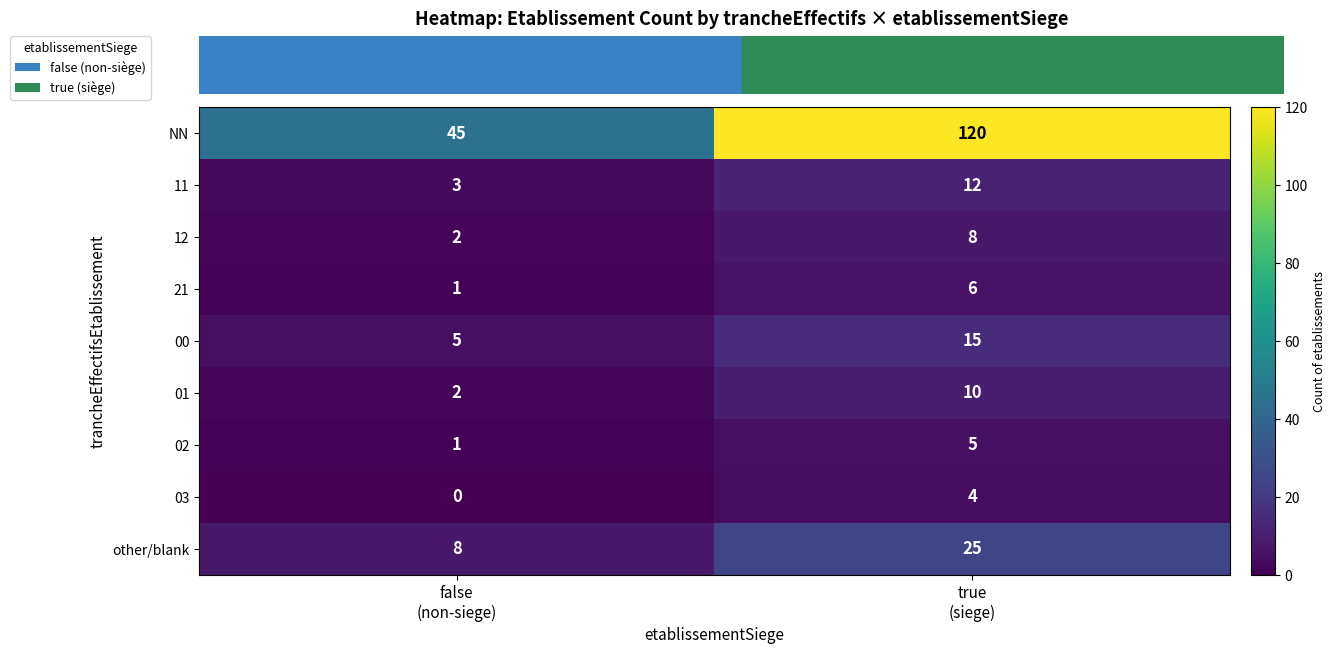

What is the minimum value for 00?

5